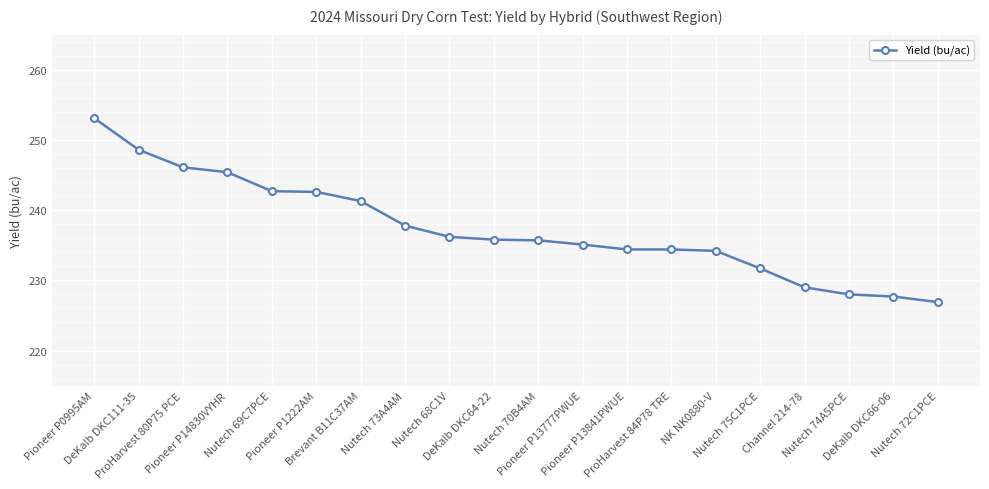

What is the difference between the values at DeKalb DKC64-22 and Nutech 69C7PCE?

6.9